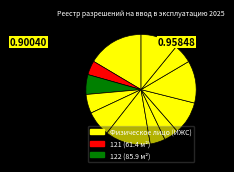

Count the number of slices in the pie.

12